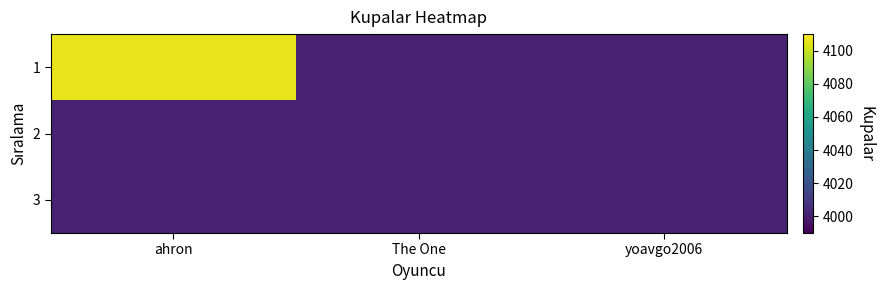

At which category is the sum across all series the highest?

ahron